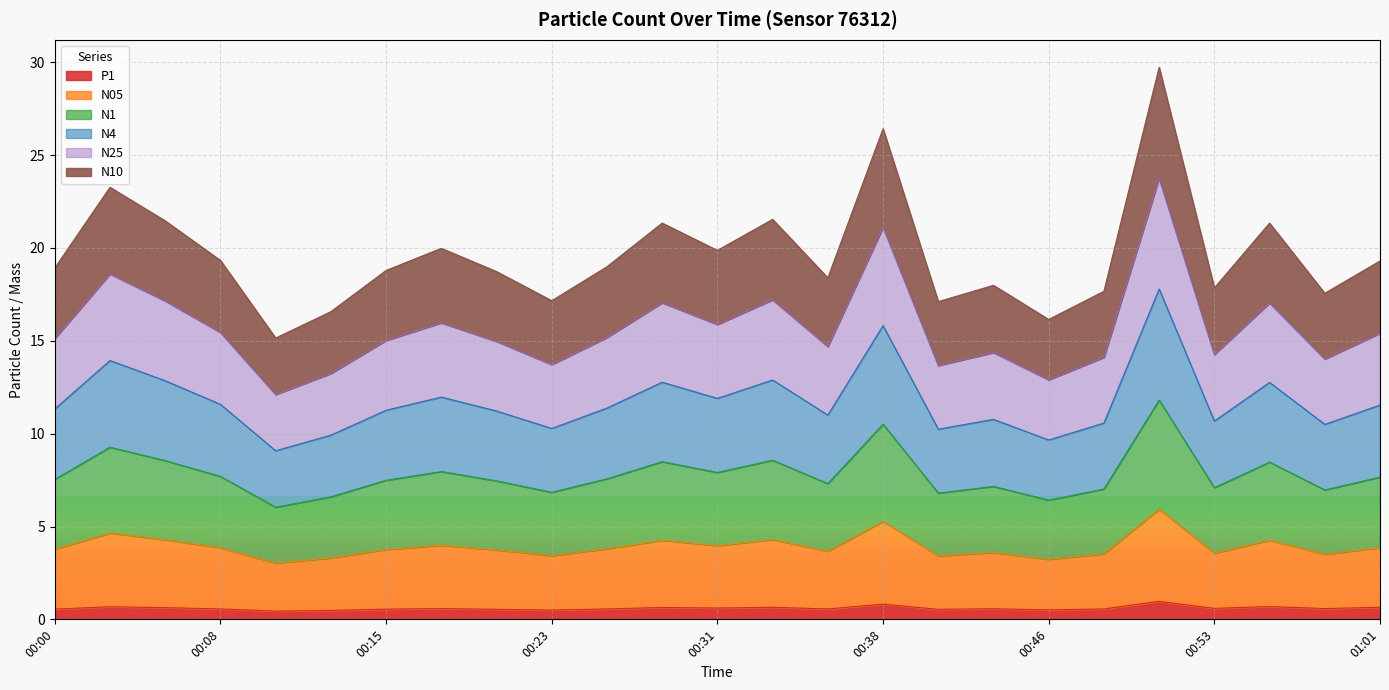

True or false: N10 has a value of 5.3 at 00:18.

False